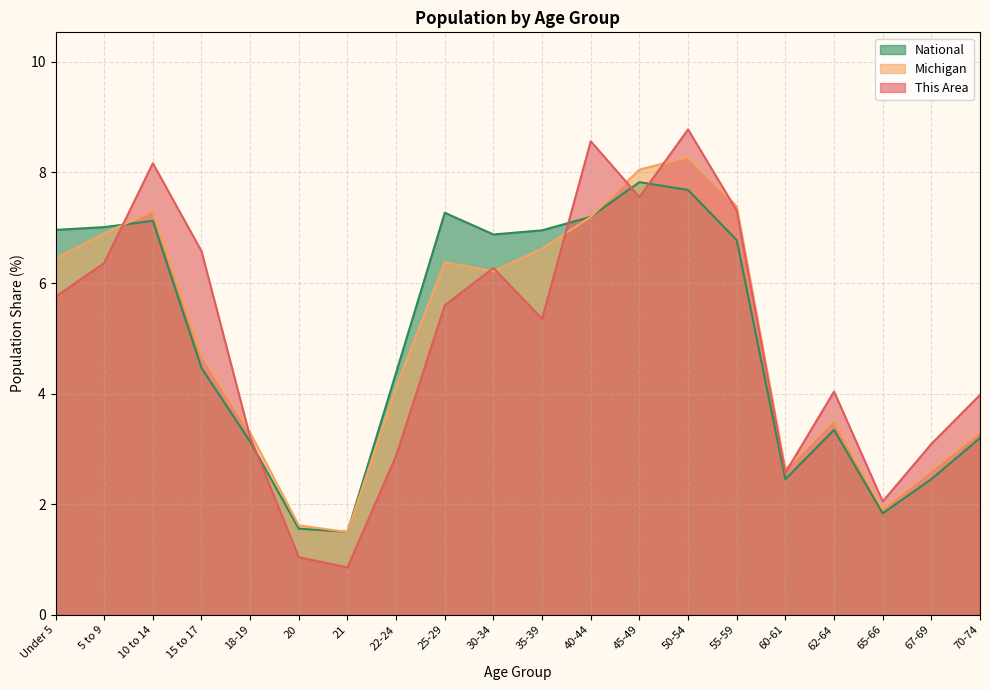

What is the maximum value for This Area?

8.8